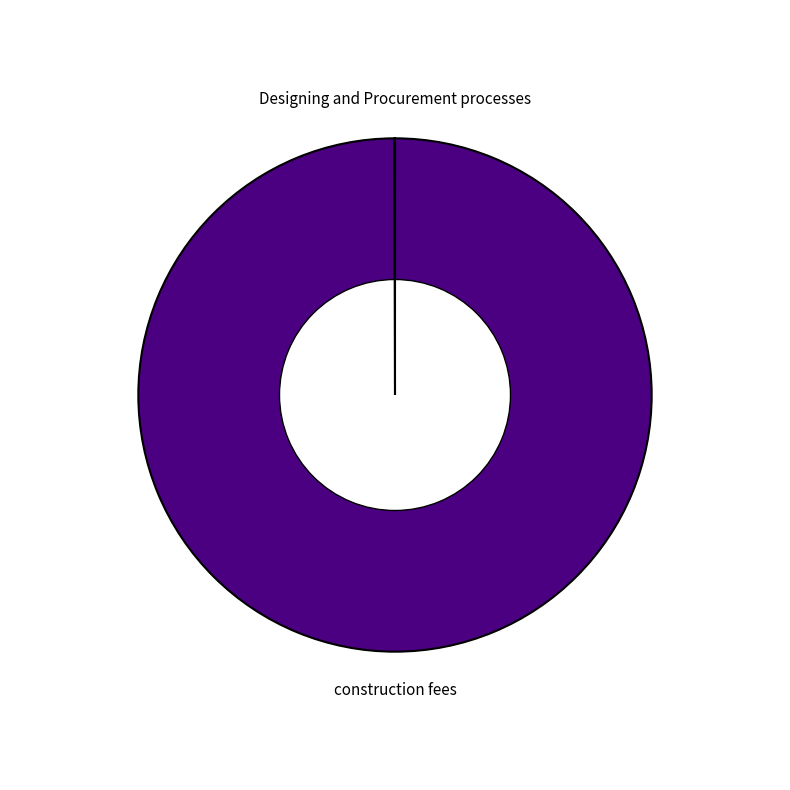

Does any single category account for the majority?

Yes